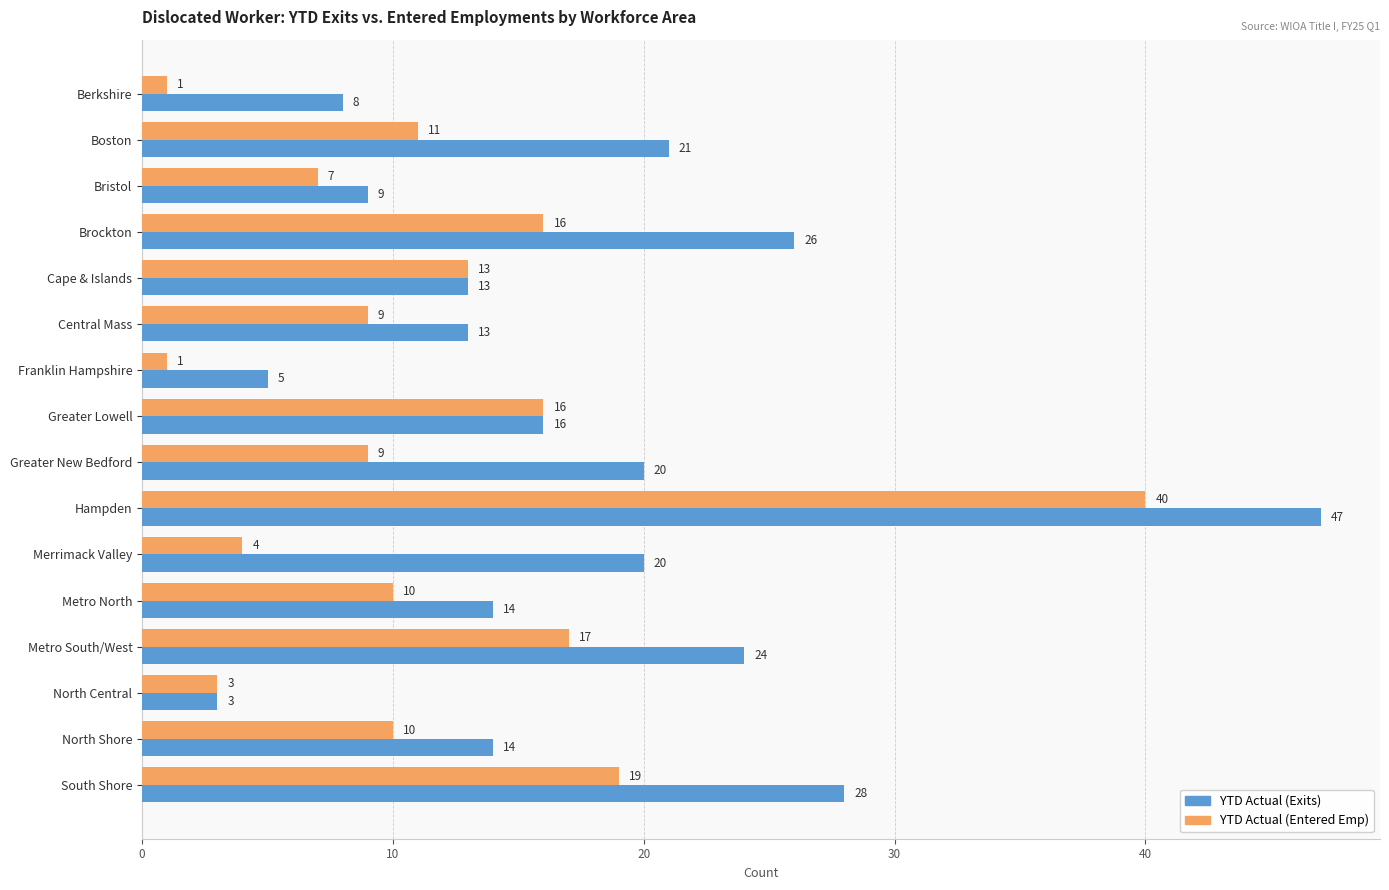

Which series has the largest range (max minus min)?

YTD Actual (Exits)